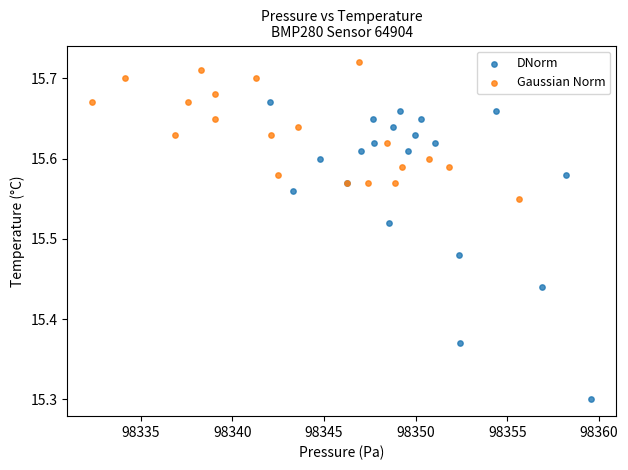

What are all the series names shown in the legend?

DNorm, Gaussian Norm